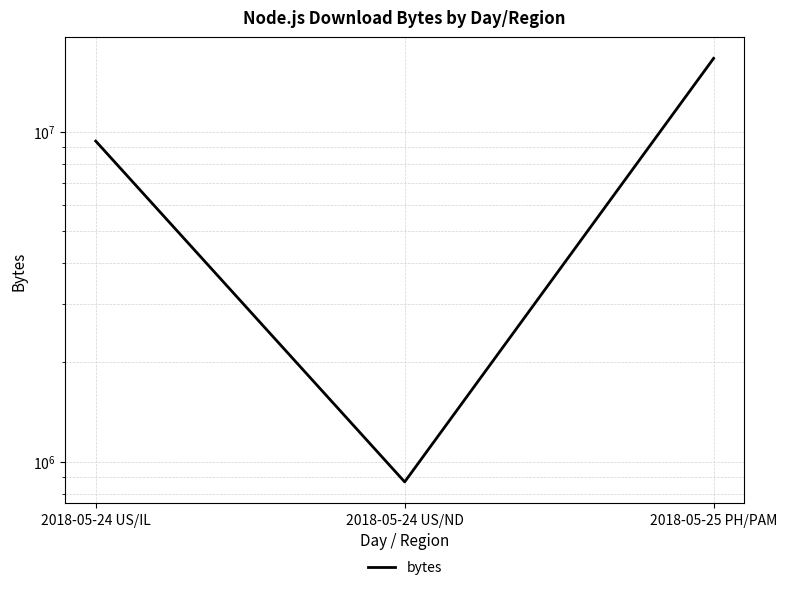

What is the sum of the values at 2018-05-24 US/IL and 2018-05-25 PH/PAM?

26017865